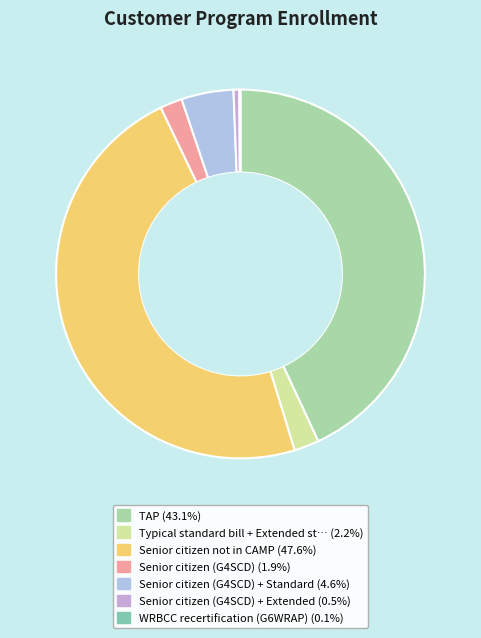

Is there any slice that represents more than half of the pie?

No